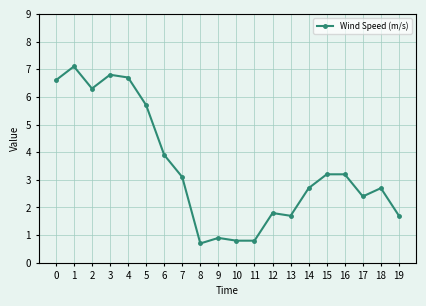

Does the chart display data point markers on the line(s)?

Yes